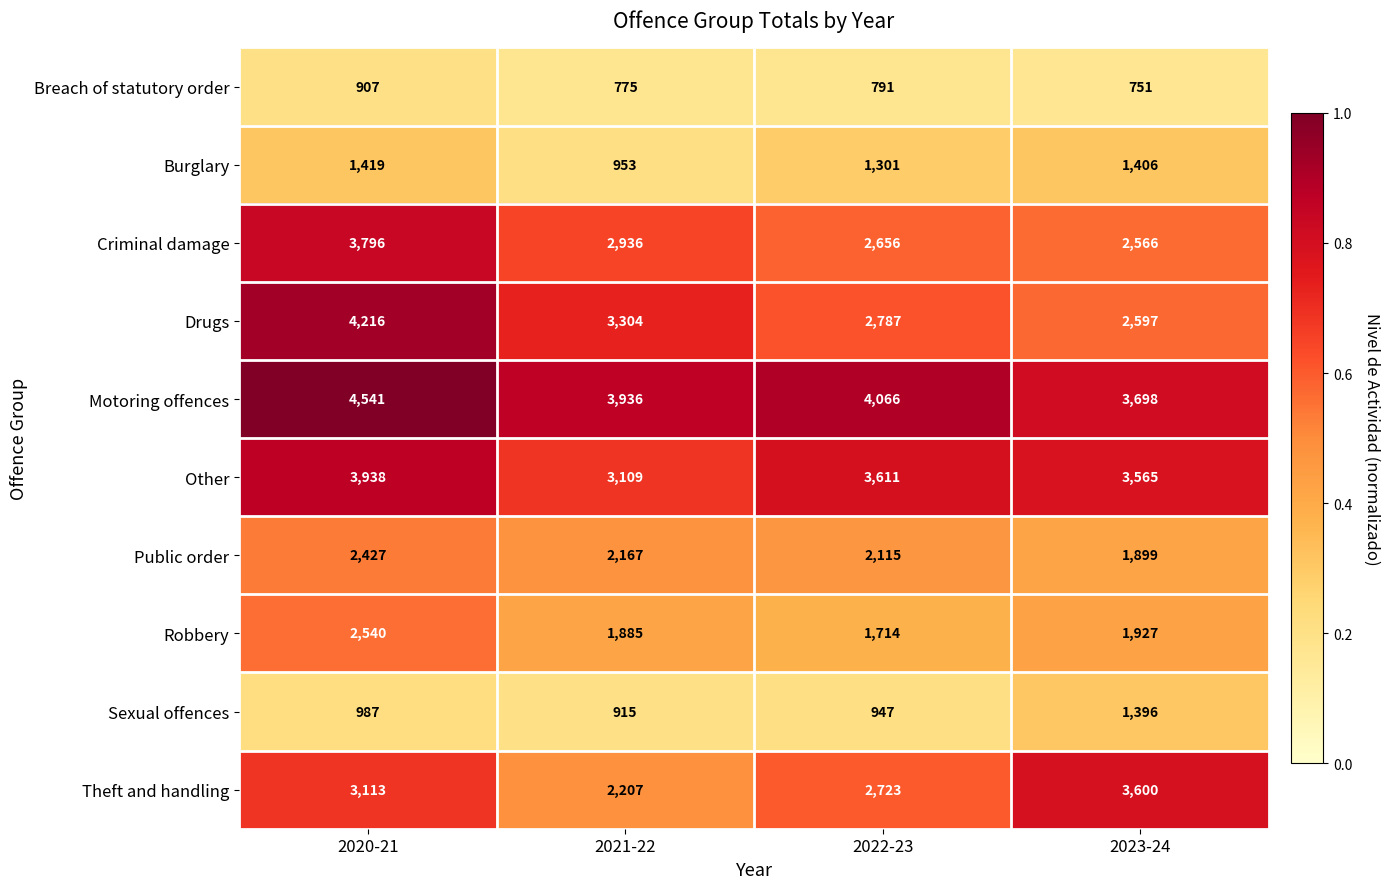

List the labels in order of Sexual offences value, largest first.

2023-24, 2020-21, 2022-23, 2021-22